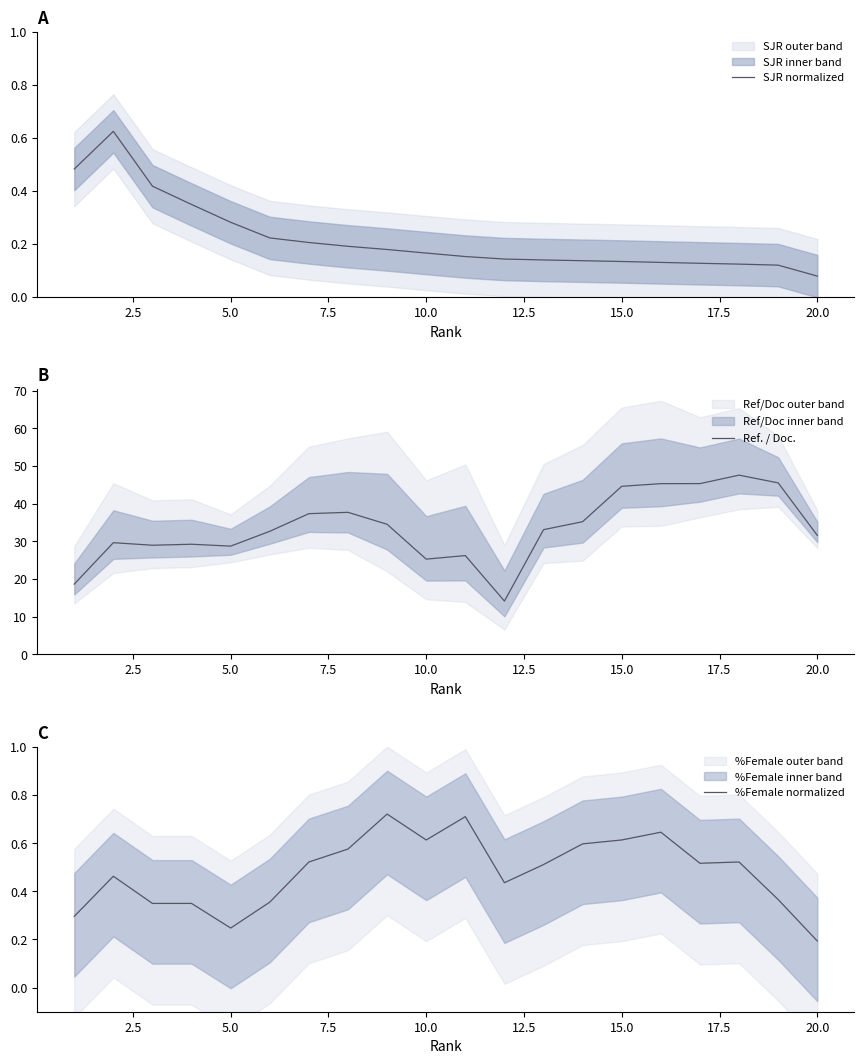

What is the value of the %Female normalized point at the 5th from the left?

0.2